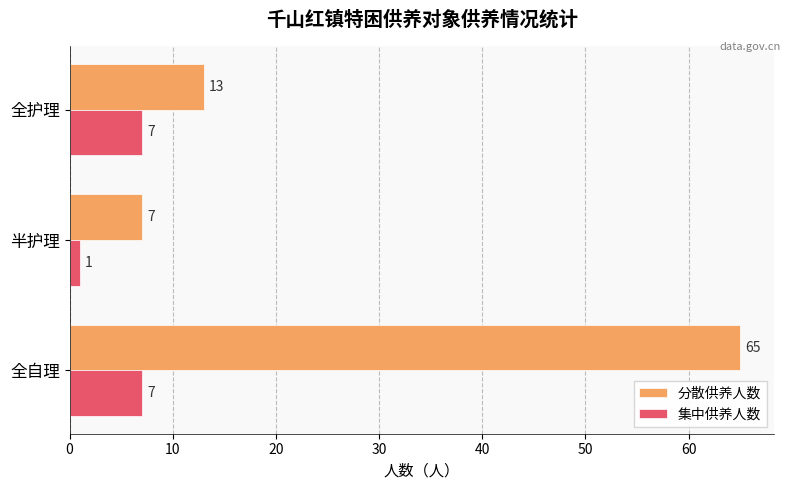

How many 分散供养人数 values are between 7 and 65?

3